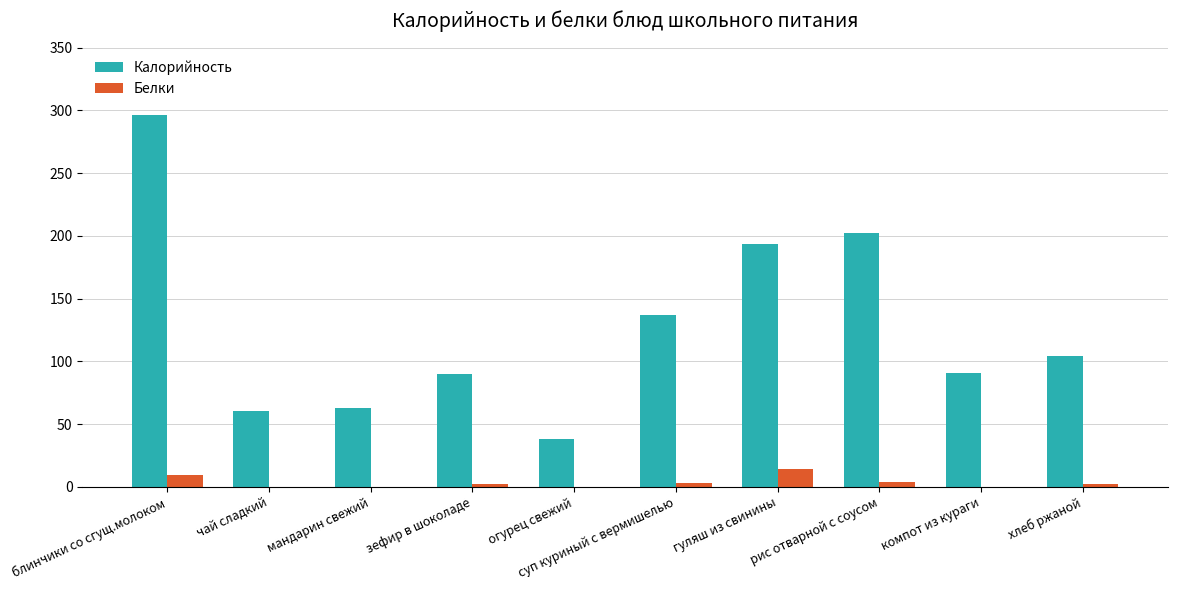

Is the value of Калорийность at чай сладкий greater than the value of Белки at чай сладкий?

Yes